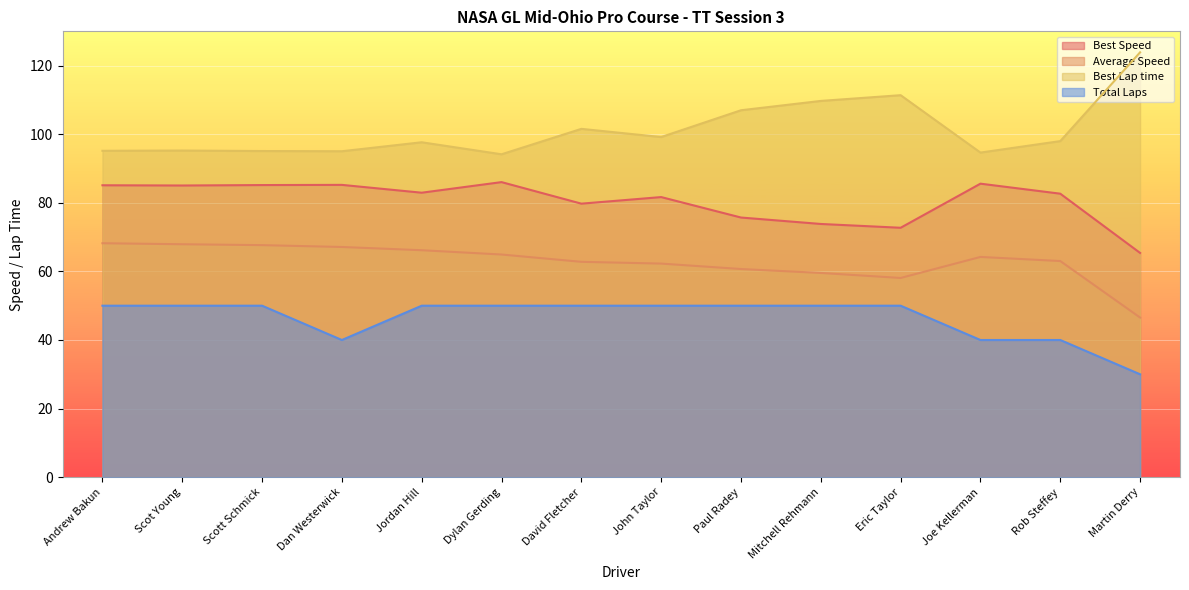

Rank the series at Rob Steffey from lowest to highest value.

Total Laps, Average Speed, Best Speed, Best Lap time